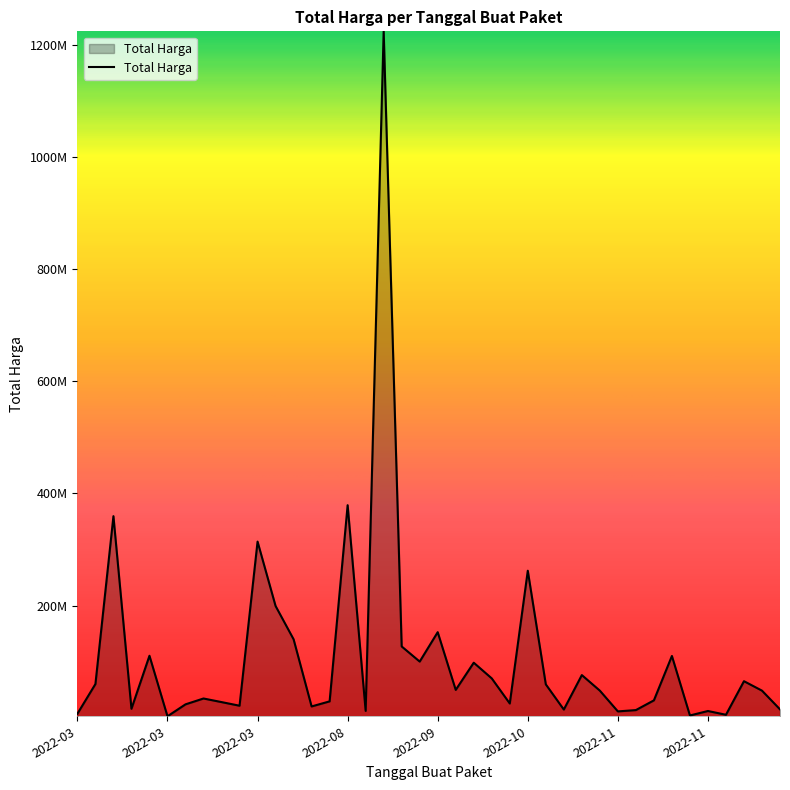

Is this an area chart (filled region under the line)?

Yes